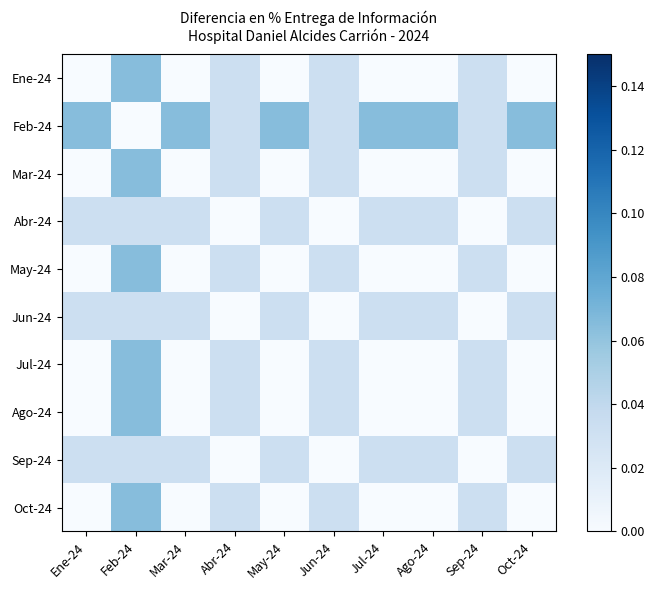

Count the number of categories in the chart.

10